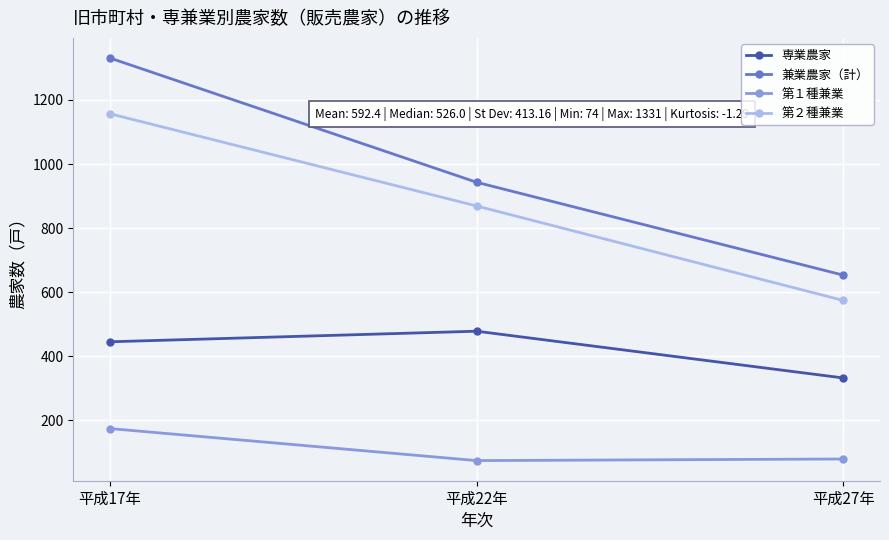

Which series has the largest total across all categories?

兼業農家（計）